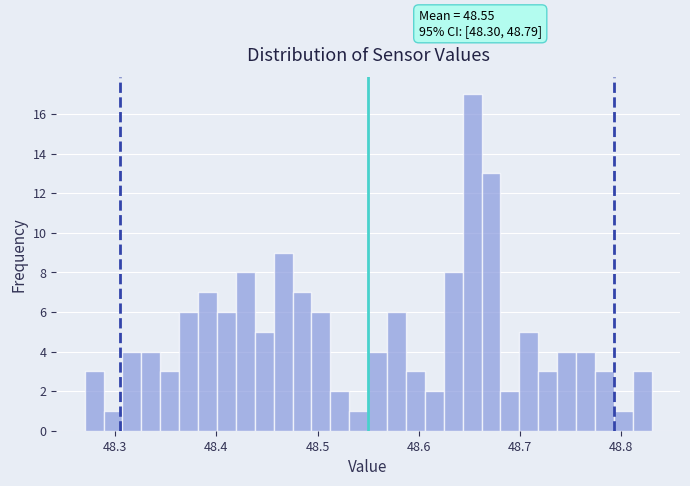

Around what value on the x-axis is the tallest bar? Give the approximate position of its centre, as read against the axis.

48.65